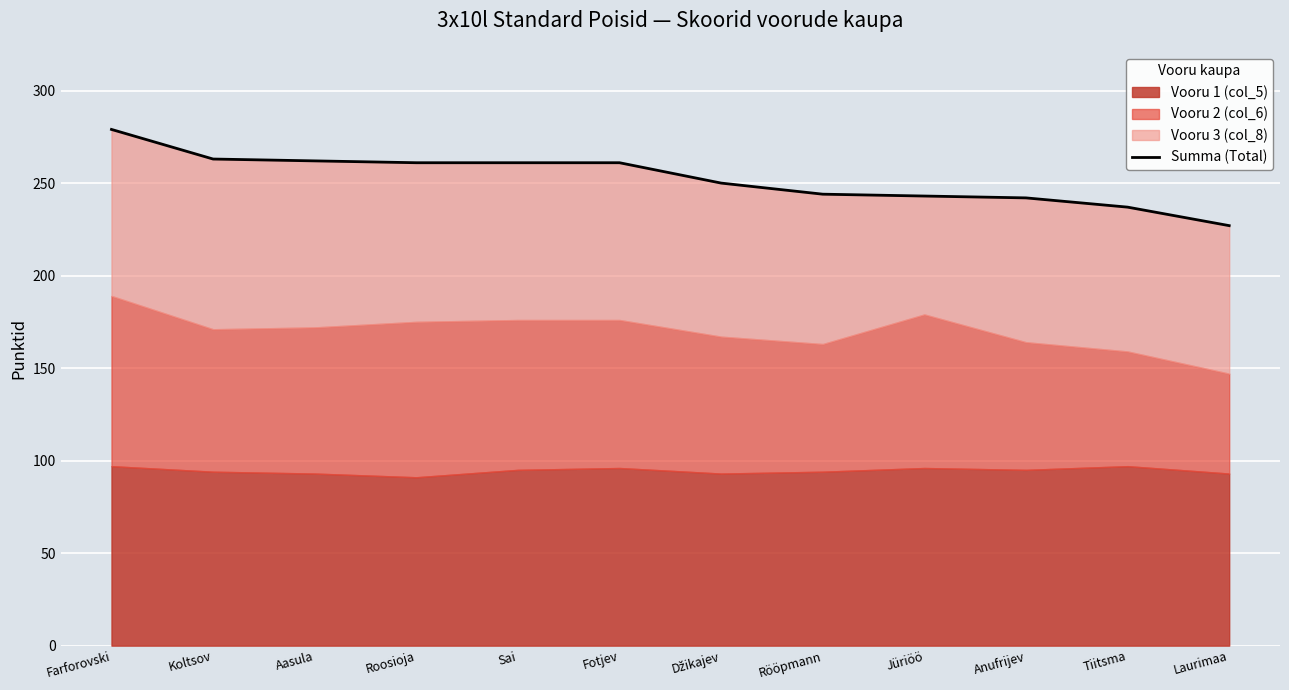

What is the change in value from Koltsov to Tiitsma?

-26